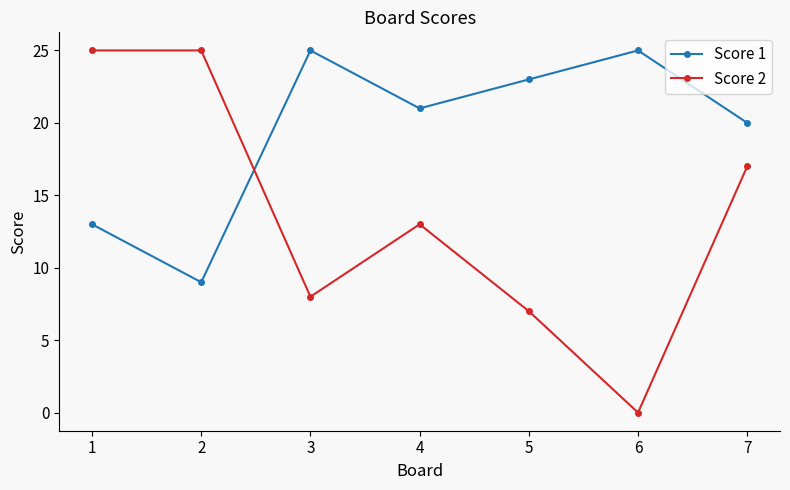

How many times do Score 1 and Score 2 cross each other?

1